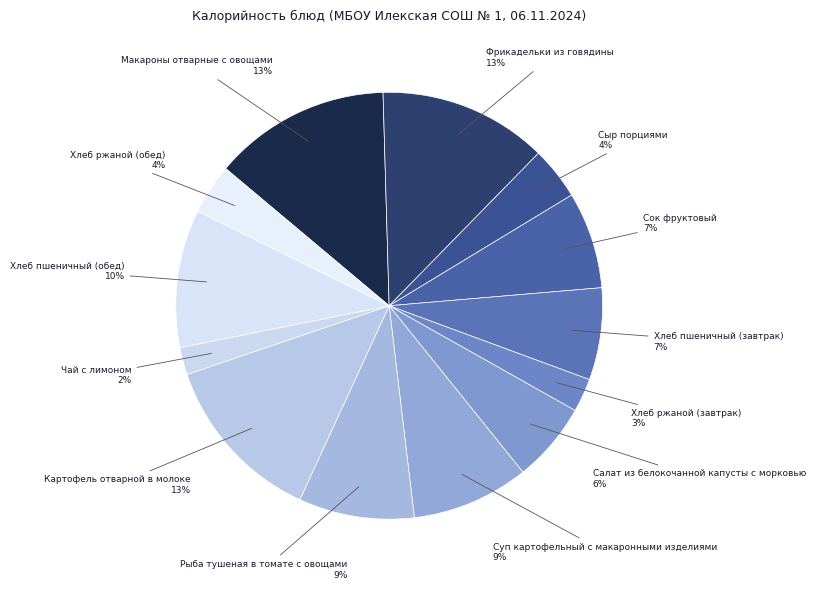

Do Чай с лимоном and Хлеб пшеничный (завтрак) together represent more than half of the pie?

No